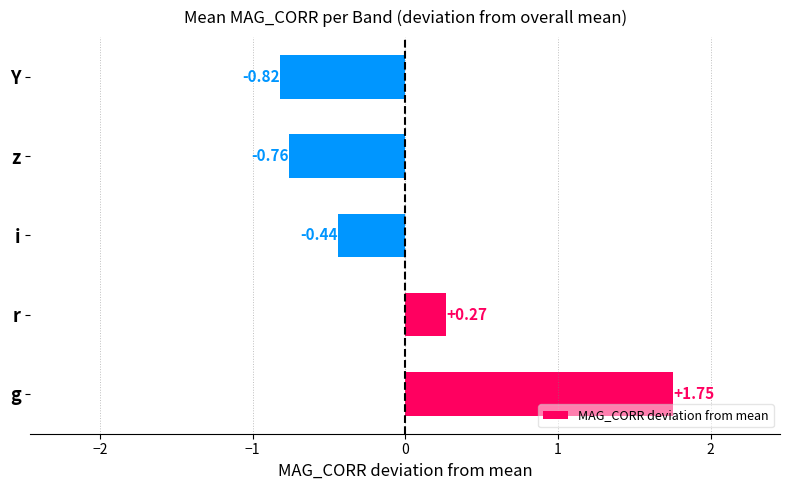

How many values are between 0 and 1?

1